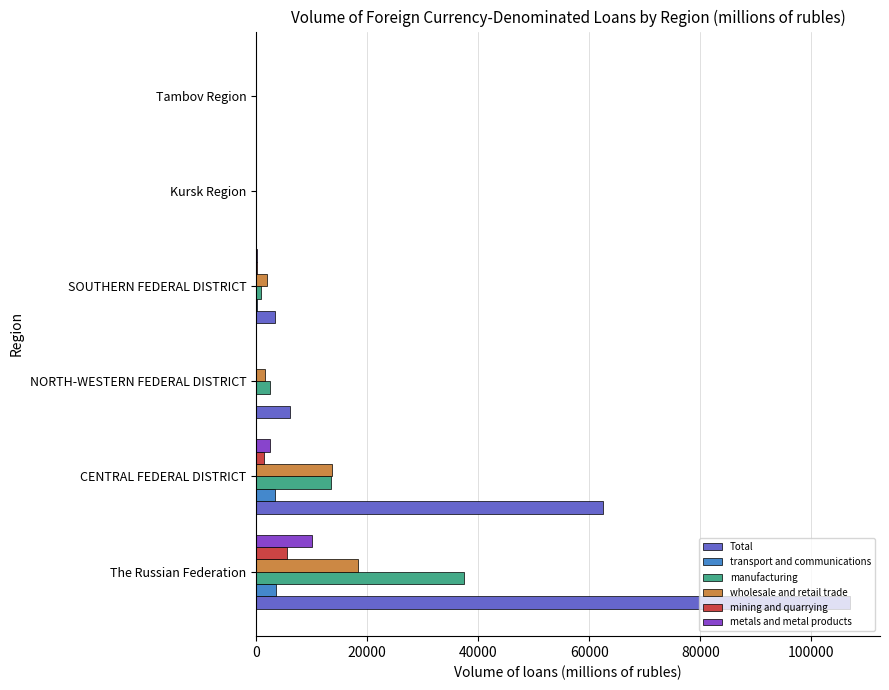

Which category has the highest value across all series?

The Russian Federation